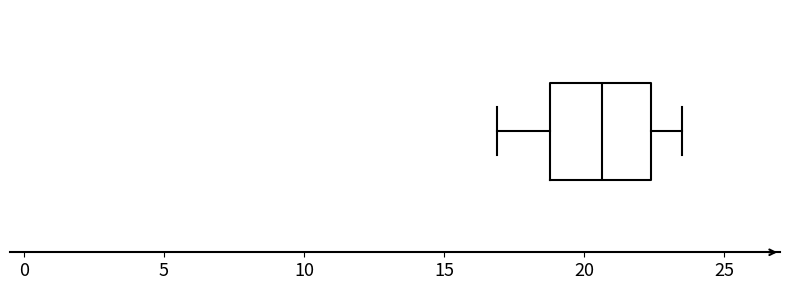

Transcribe this box plot: give where the median line is, the range the box spans, and where the two whiskers end, as read against the x-axis. The values are not printed on the chart, so give them approximately, as read against the axis.

median 20.5, box 19.0 to 22.5, whiskers 17.0 to 23.5